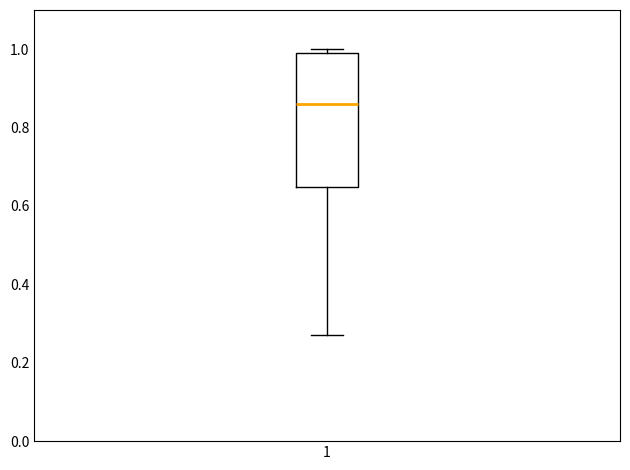

Transcribe this box plot: give where the median line is, the range the box spans, and where the two whiskers end, as read against the y-axis. The values are not printed on the chart, so give them approximately, as read against the axis.

median 0.86, box 0.64 to 1.00, whiskers 0.28 to 1.00 (just above the box's upper edge)